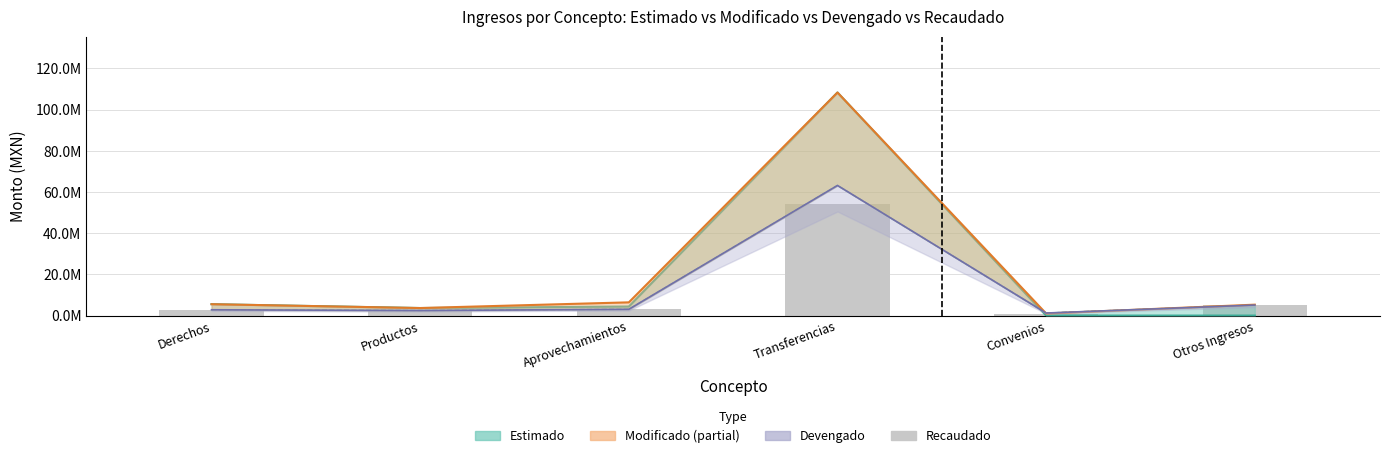

At which label is the value closest to 27584486?

Otros Ingresos